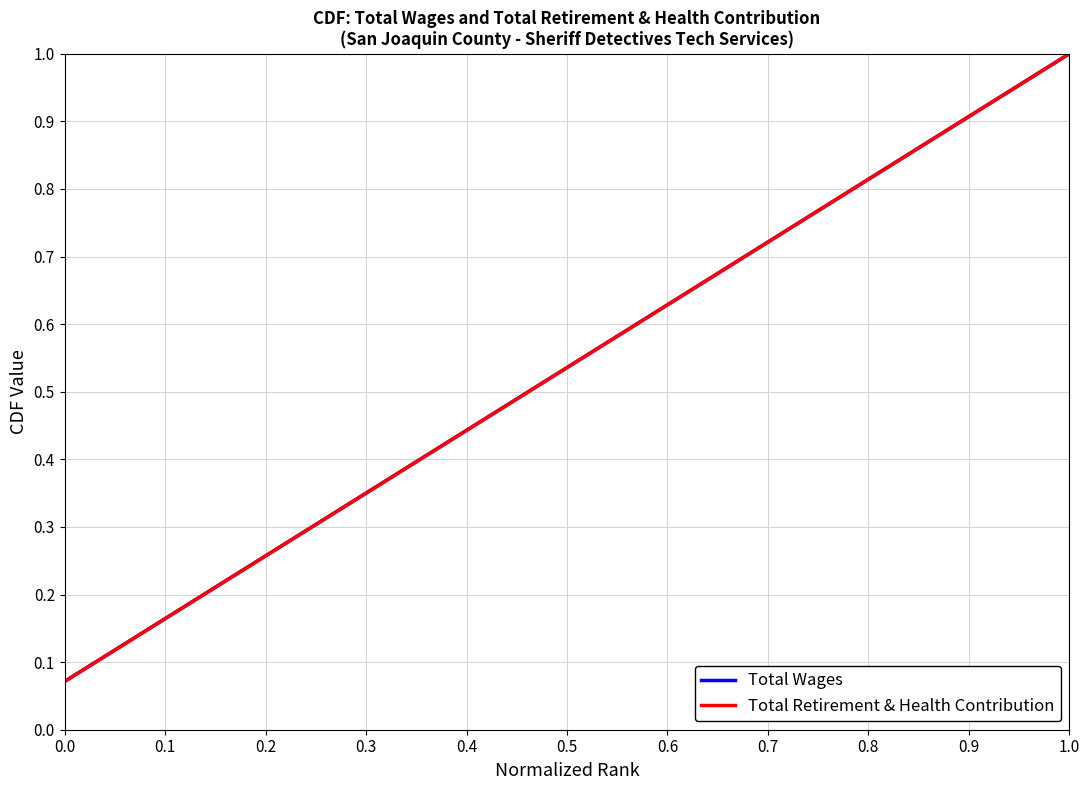

True or false: Total Retirement & Health Contribution and Total Wages intersect in this chart.

False